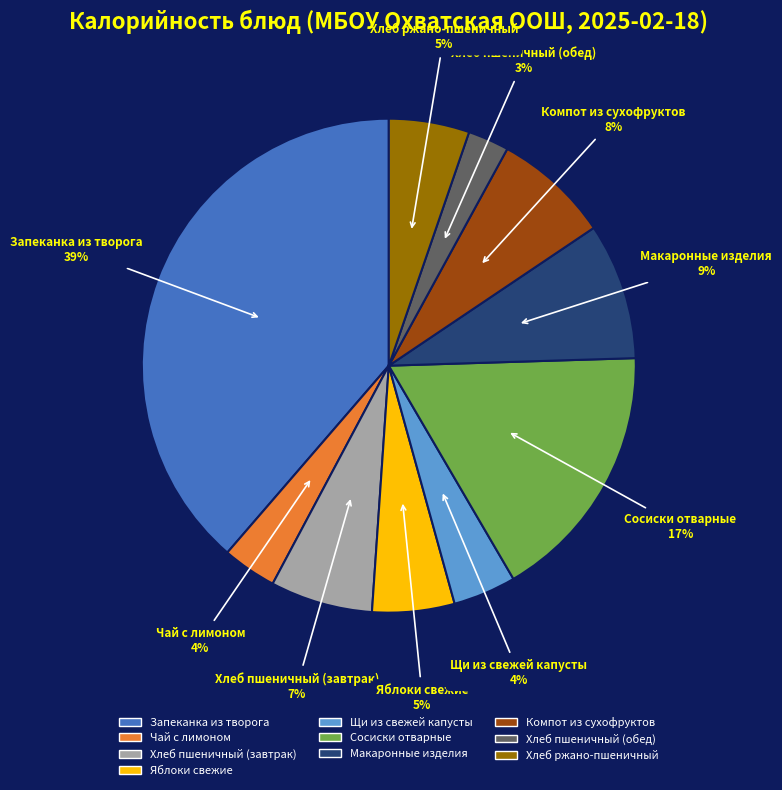

Do Сосиски отварные and Щи из свежей капусты together represent more than half of the pie?

No